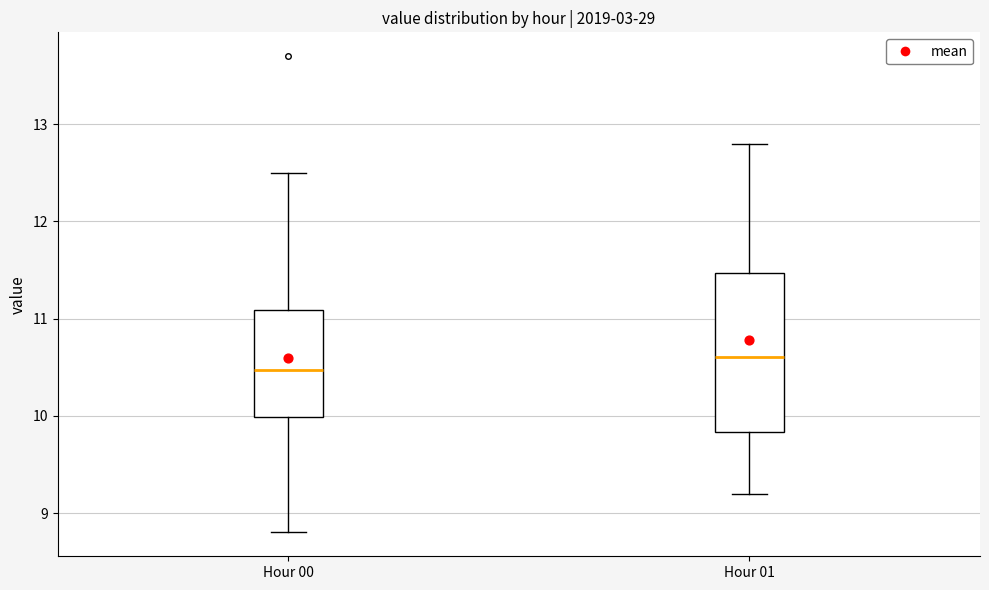

Reading left to right, transcribe this box plot: for each box, give where its median line is, the range the box spans, and where its two whiskers end, as read against the y-axis. The values are not printed on the chart, so give them approximately, as read against the axis.

Hour 00: median 10.5, box 10.0 to 11.1, whiskers 8.8 to 12.5
Hour 01: median 10.6, box 9.8 to 11.5, whiskers 9.2 to 12.8